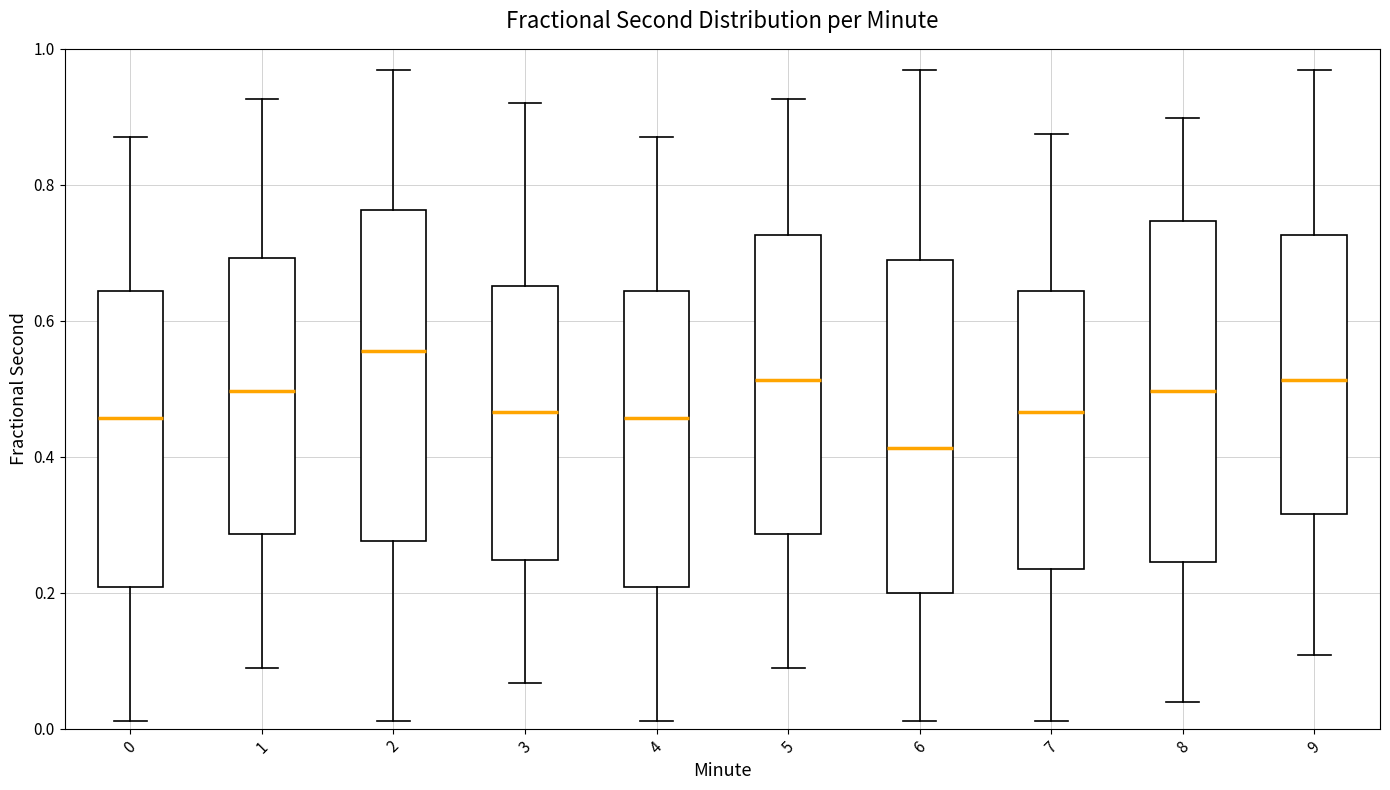

Which box's median line is the lowest?

6